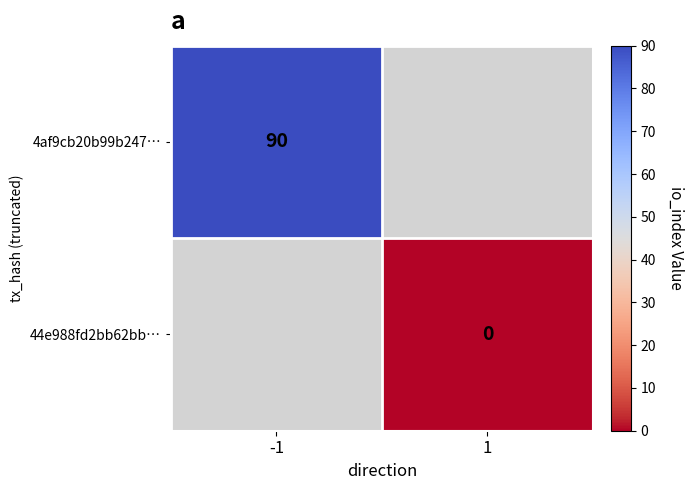

The 4af9cb20b99b247… series shows 90 at -1. True or false?

True